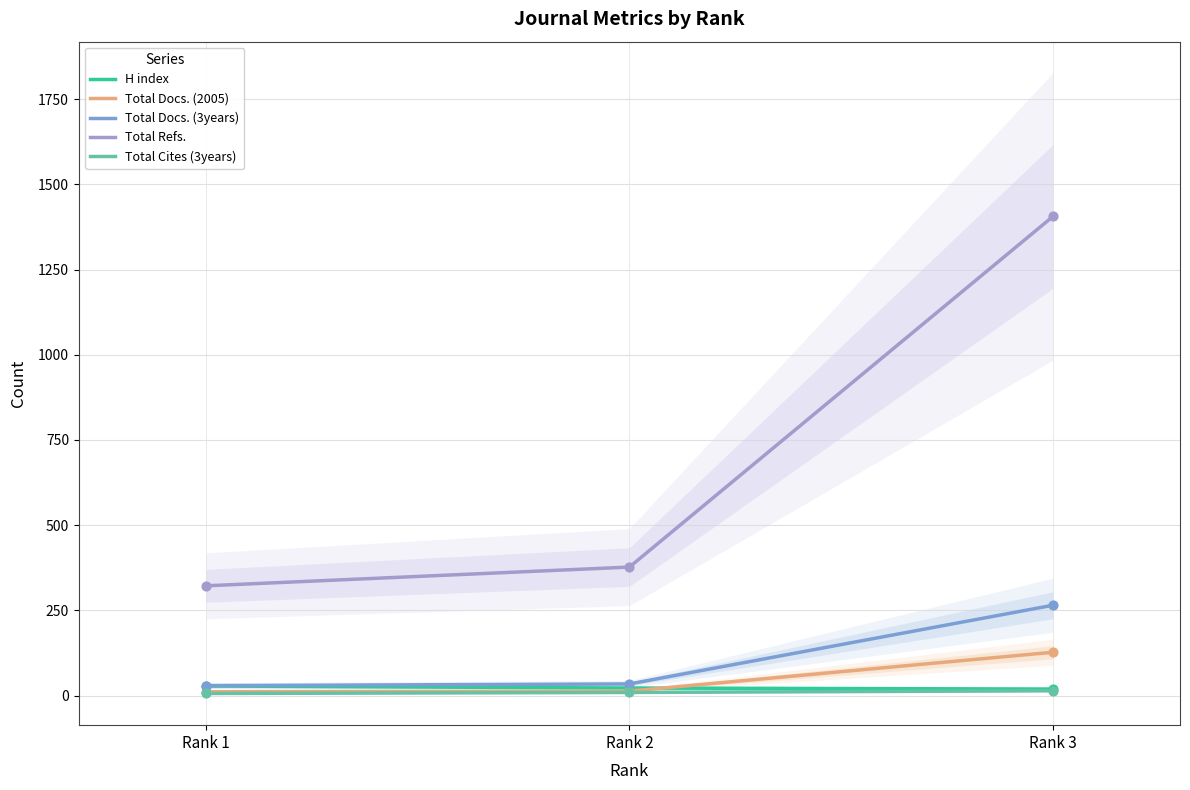

At which category is the sum across all series the highest?

Rank 3